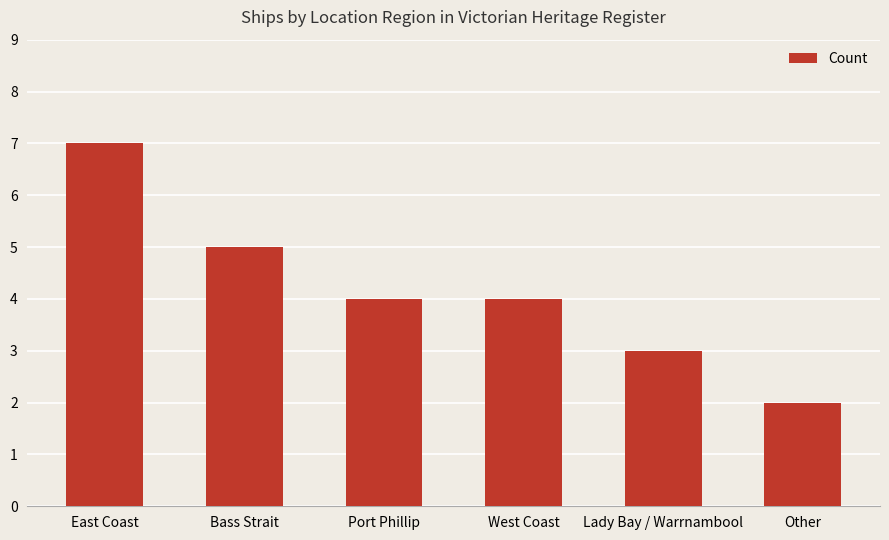

What is the label of the 3rd bar from the left?

Port Phillip